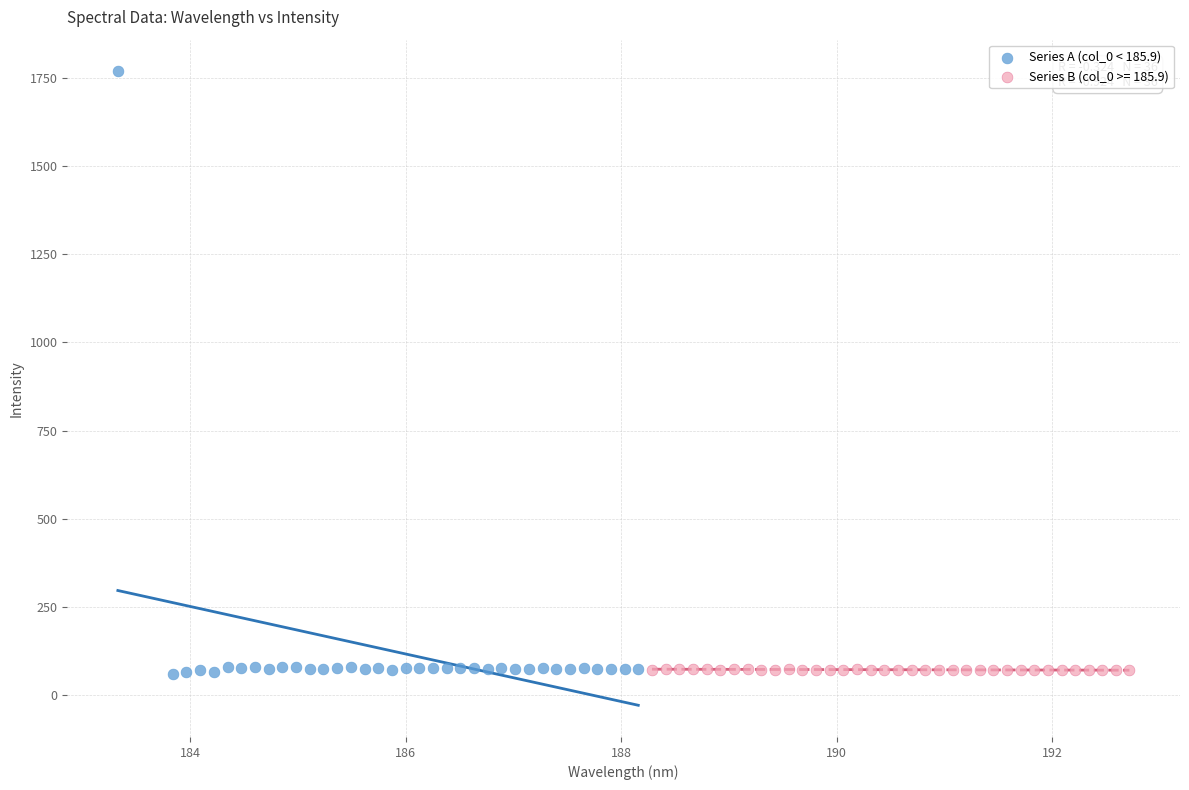

Which series contains the highest Y value?

Series A (col_0 < 185.9)